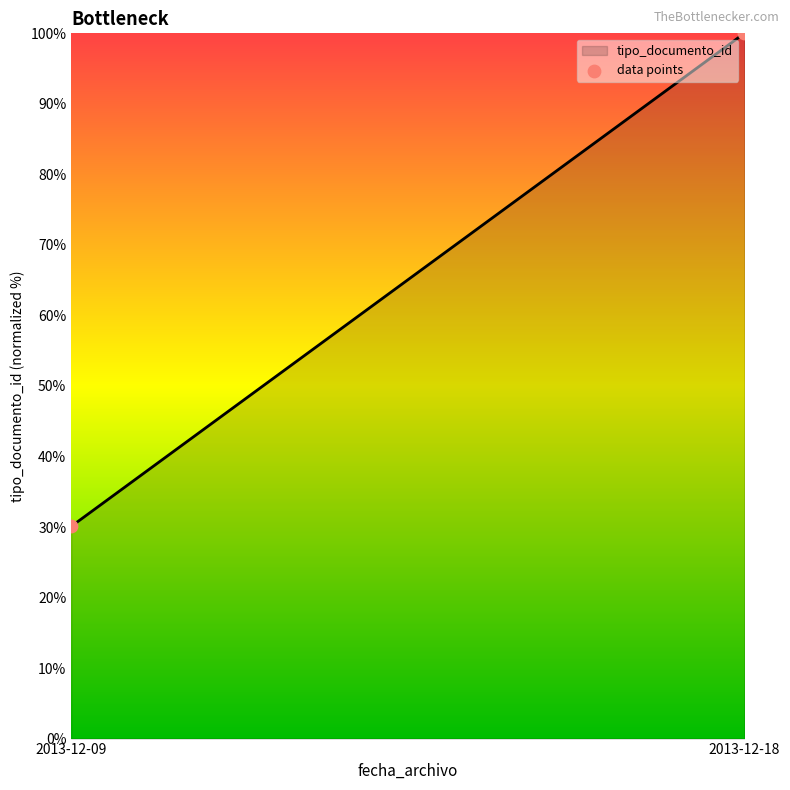

What is the smallest value displayed?

30.1